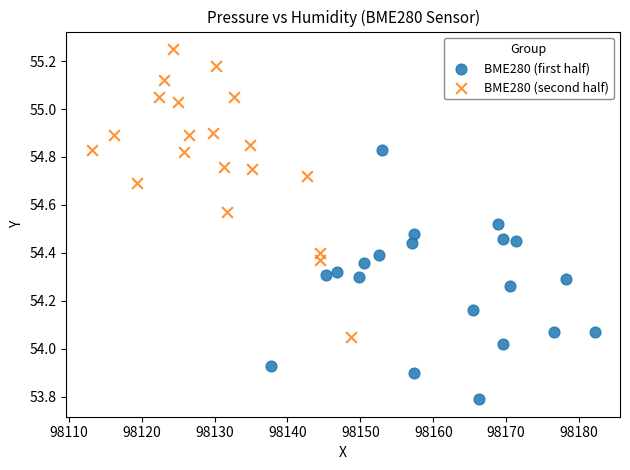

Which series contains the highest Y value?

BME280 (second half)